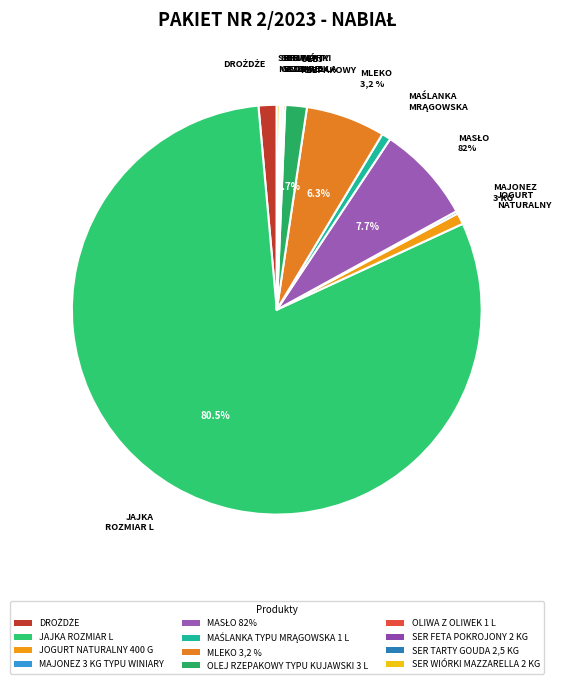

To the nearest percent, what is the difference between the DROŻDŻE and JOGURT NATURALNY 400 G slice percentages?

1%